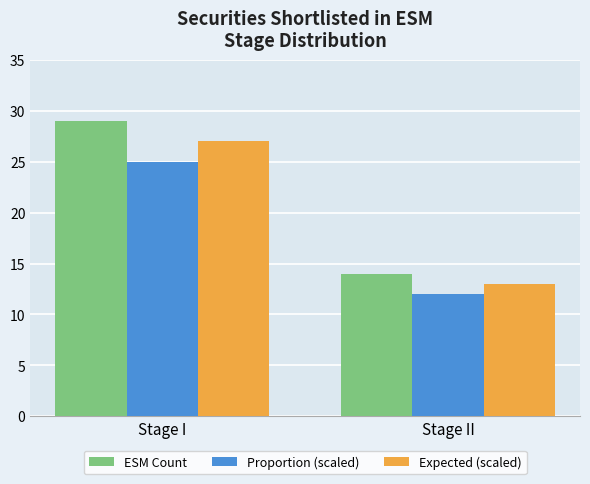

Is it true that Proportion (scaled) equals 25 at Stage I?

True